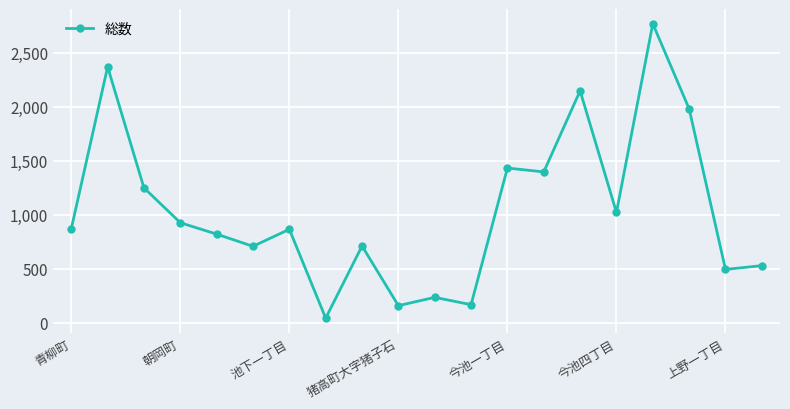

What is the value of the 1st point from the left?

870